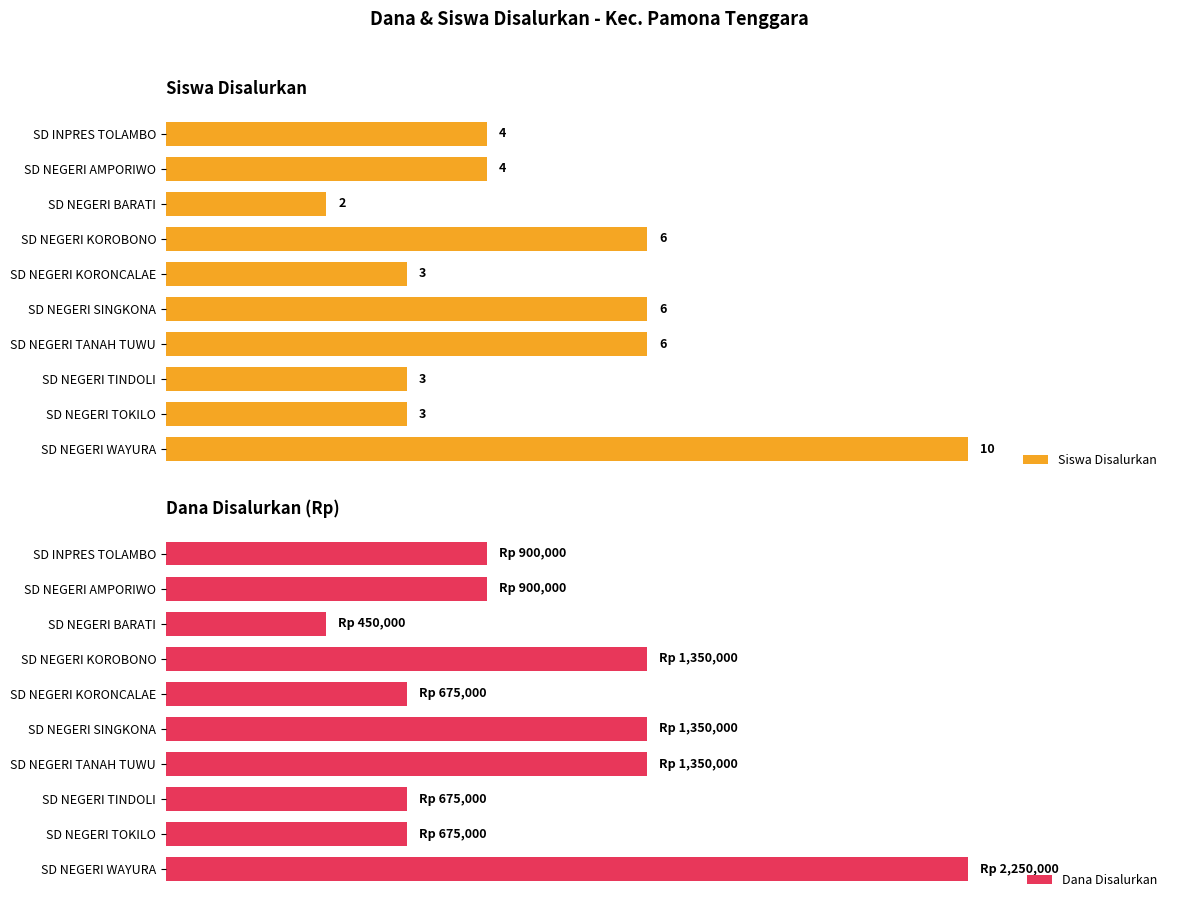

At how many categories does at least one series exceed 718384?

6